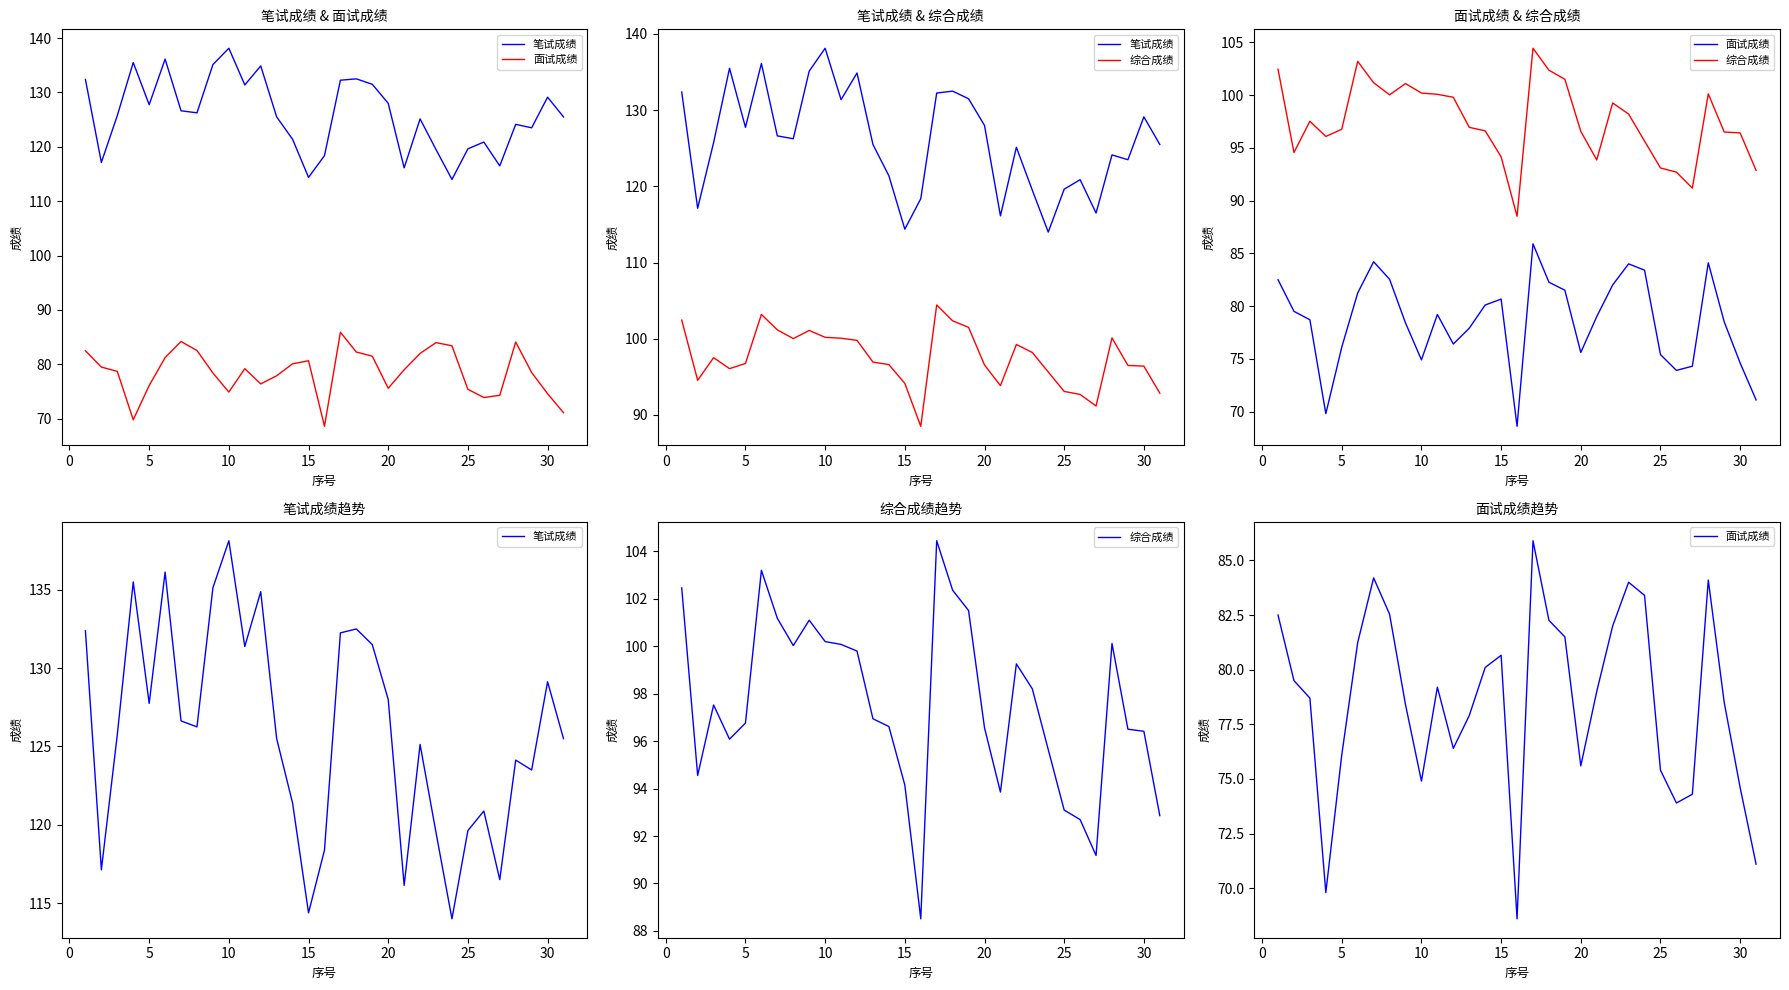

Is the value of 笔试成绩 at 30 greater than the value of 综合成绩 at 15?

Yes